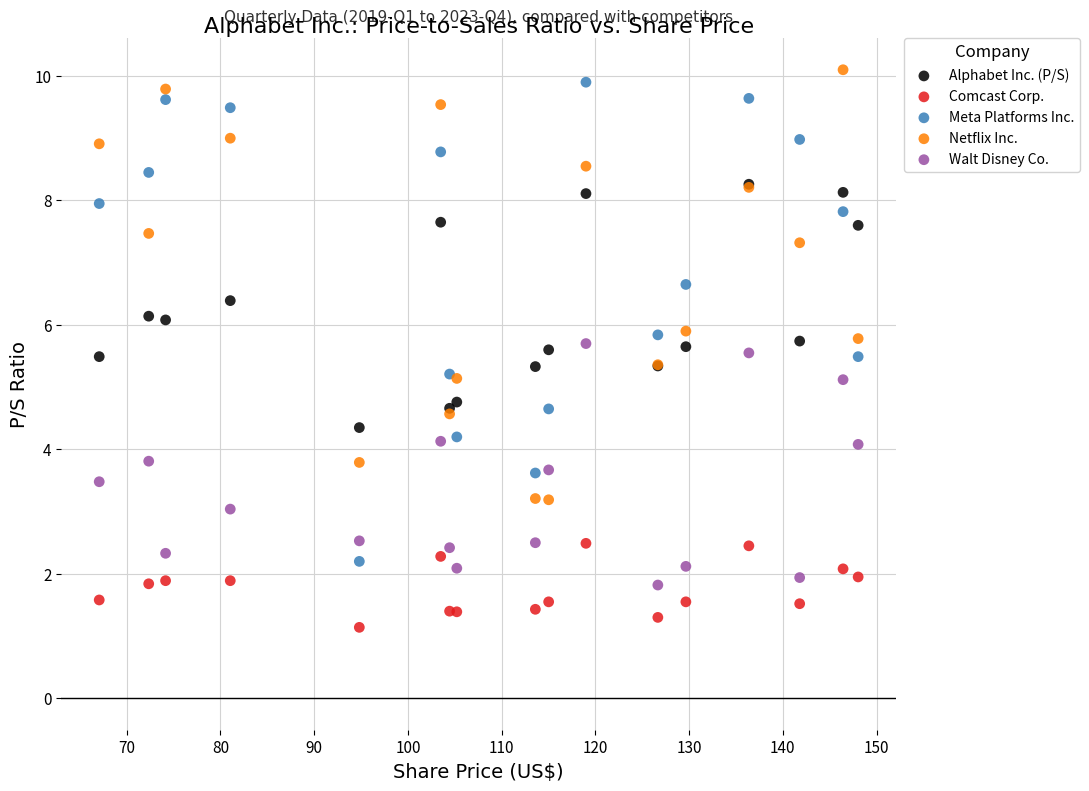

What are all the series names shown in the legend?

Alphabet Inc. (P/S), Comcast Corp., Meta Platforms Inc., Netflix Inc., Walt Disney Co.